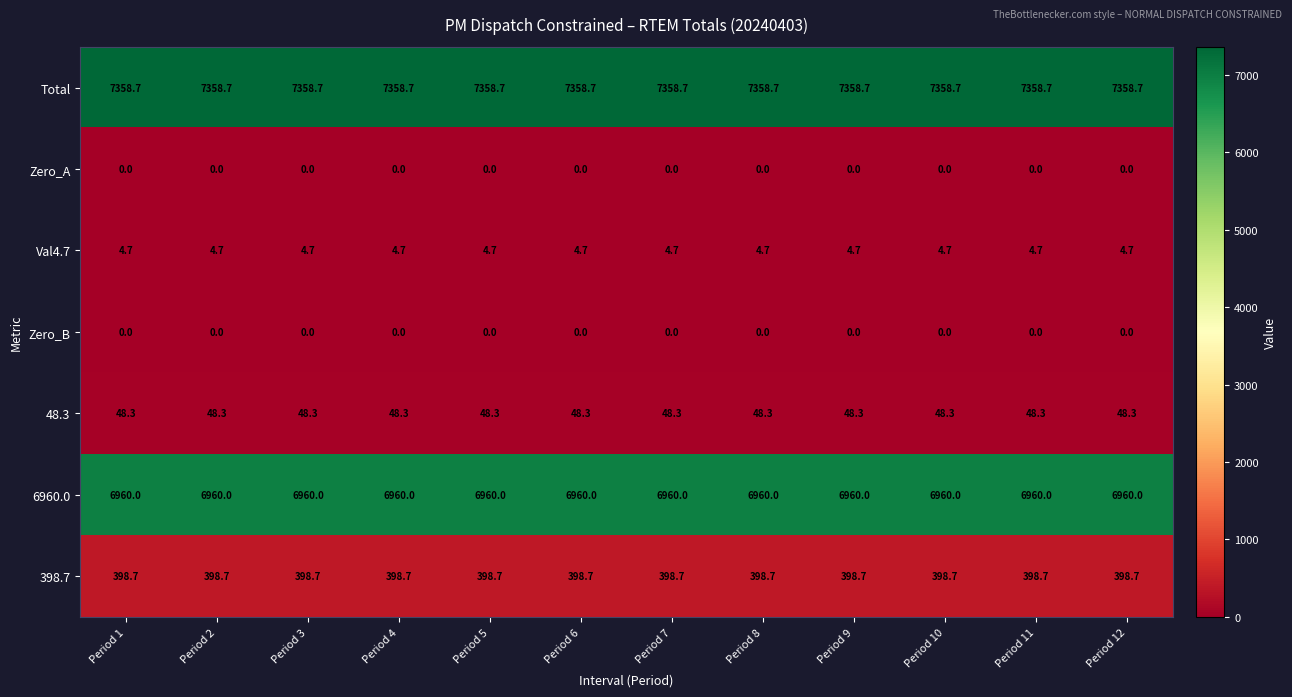

What is the average value of the 398.7 series?

398.7